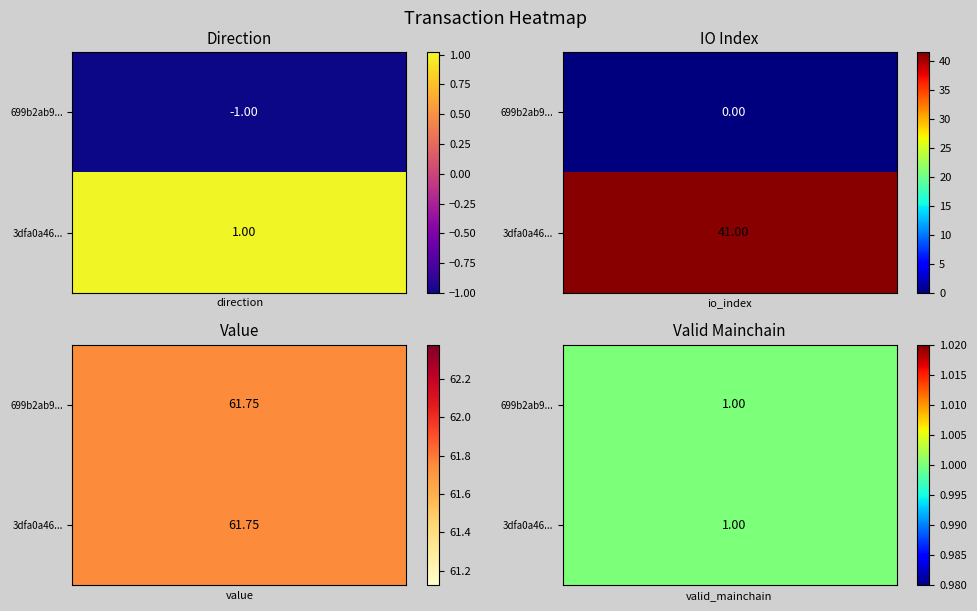

How many distinct data groups are displayed?

2